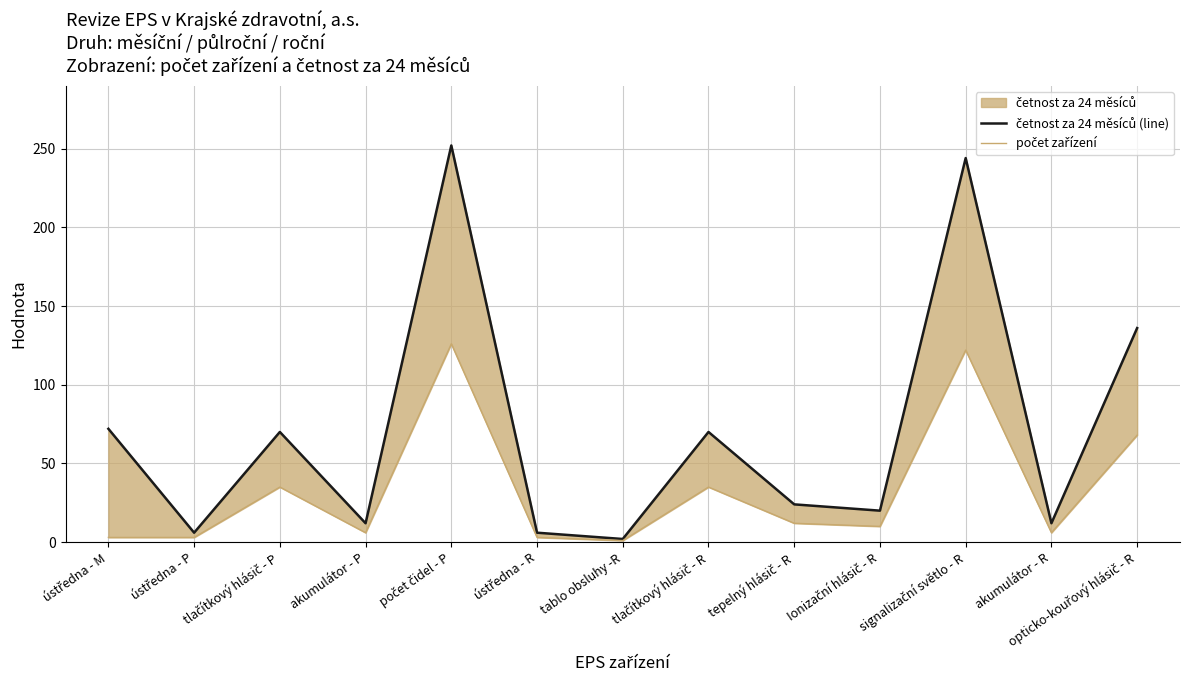

What is the difference between the maximum and second lowest values in the počet zařízení series?

123